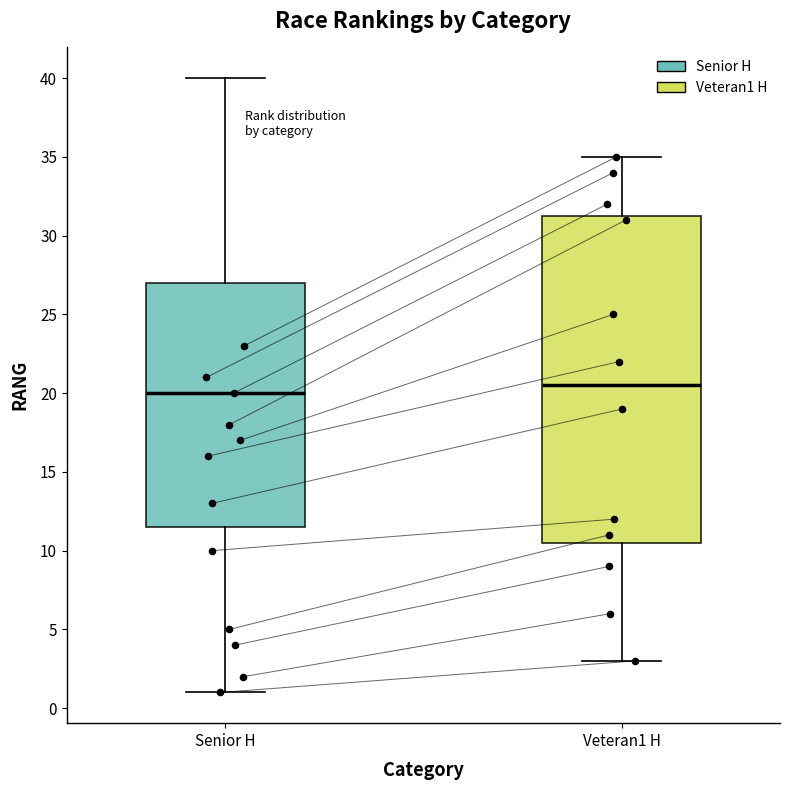

Which box is the tallest, from its lower edge to its upper edge?

Veteran1 H